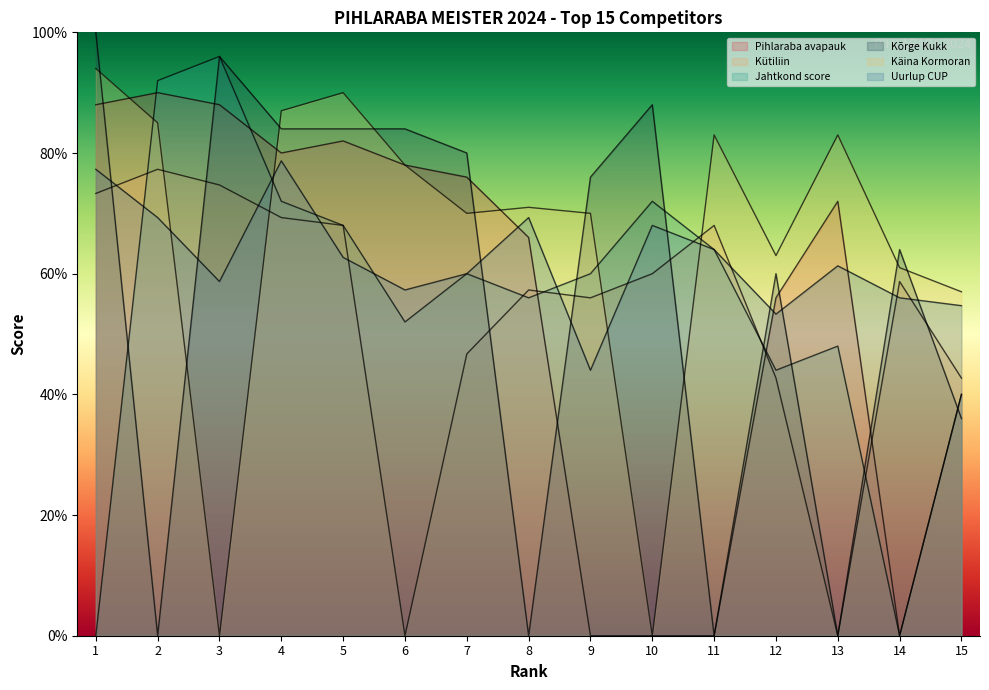

True or false: Käina Kormoran and Kütiliin intersect in this chart.

True